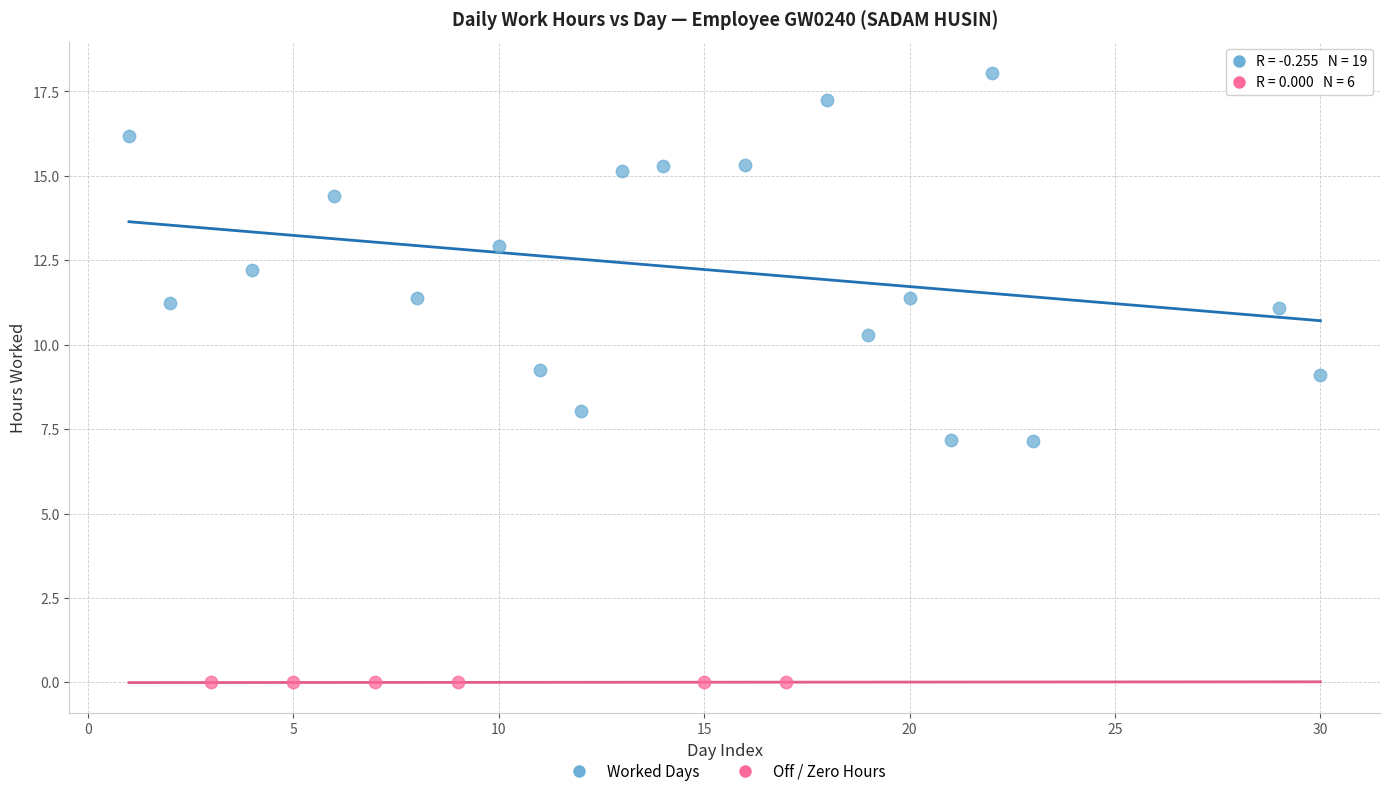

Which series contains the highest Y value?

Worked Days